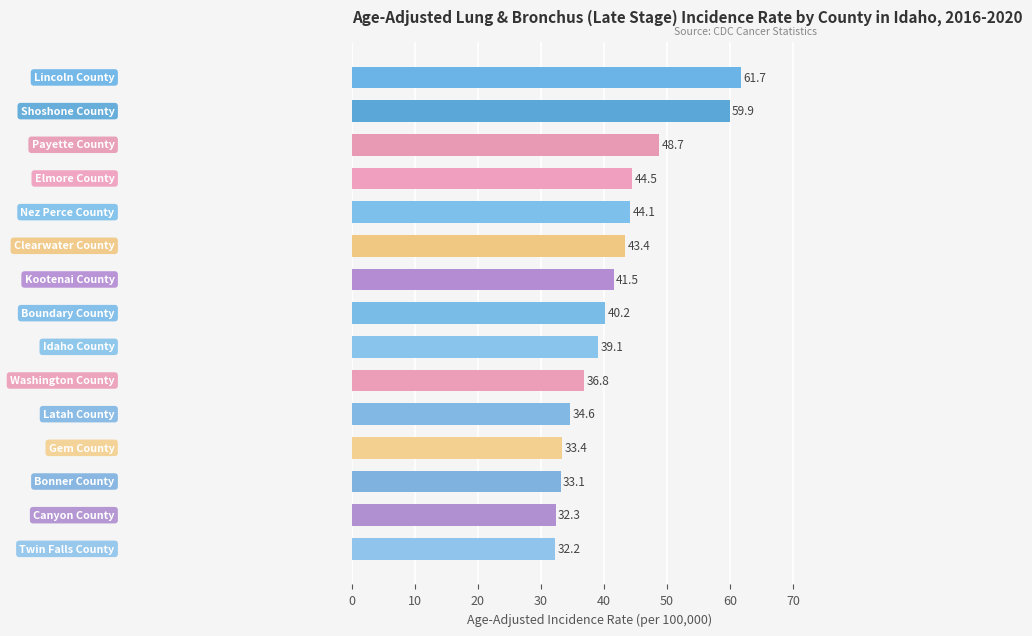

Reading top to bottom, list all the values displayed in this chart.

61.7	59.9	48.7	44.5	44.1	43.4	41.5	40.2	39.1	36.8	34.6	33.4	33.1	32.3	32.2